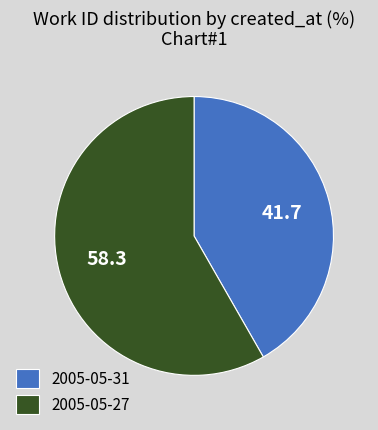

Is 2005-05-31 the majority of the pie?

No